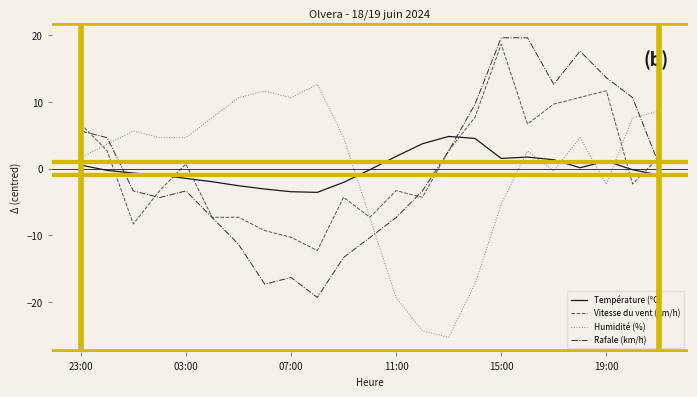

How many intersections are there between Rafale (km/h) and Humidité (%)?

3